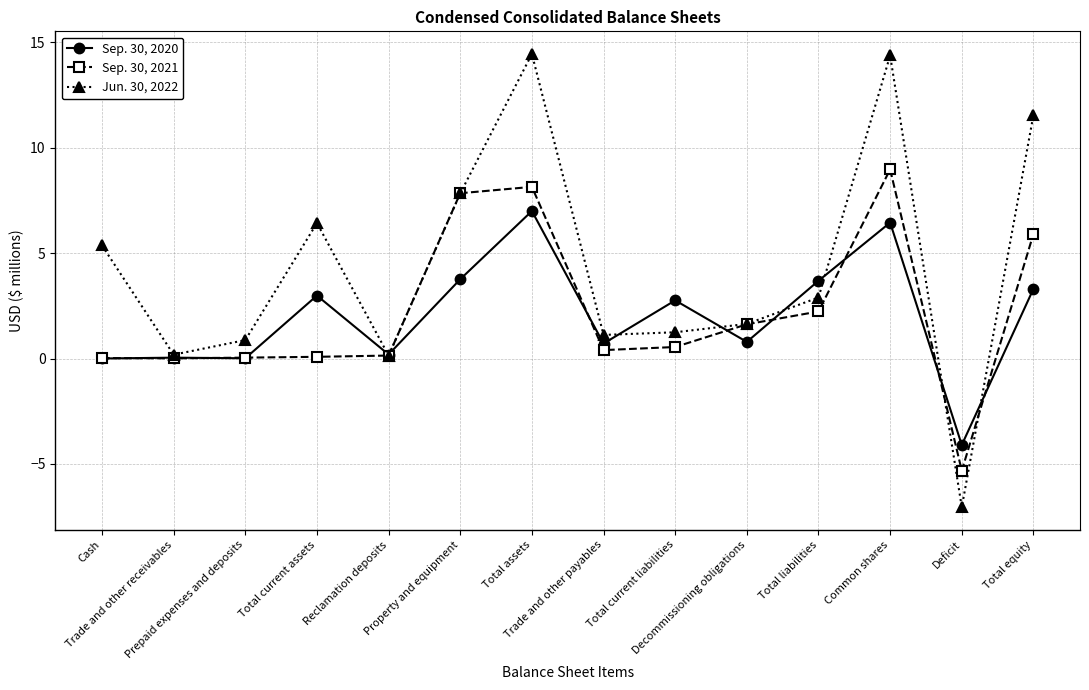

What is the total value across all series at Total current liabilities?

4.6